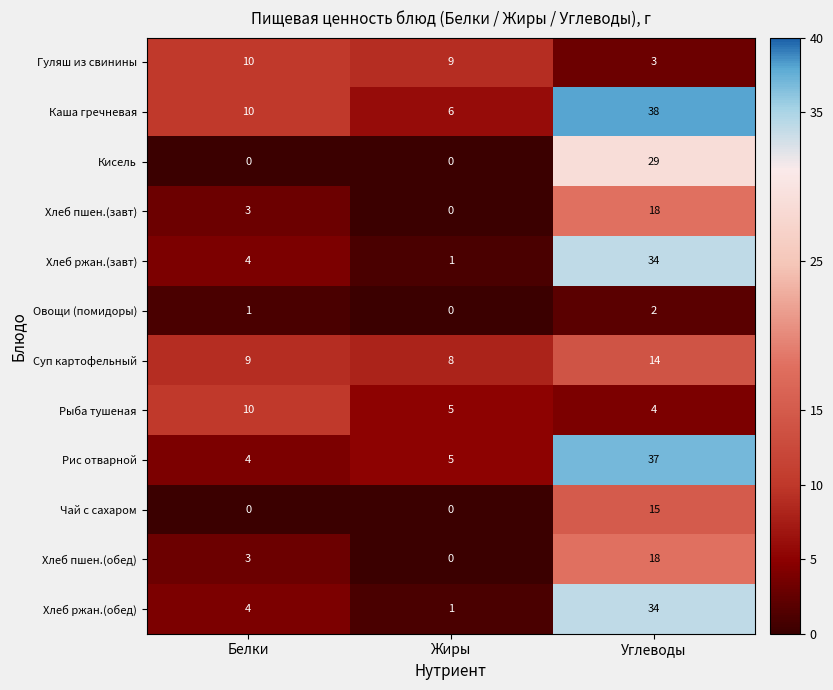

What value does the Суп картофельный series have at Жиры?

8